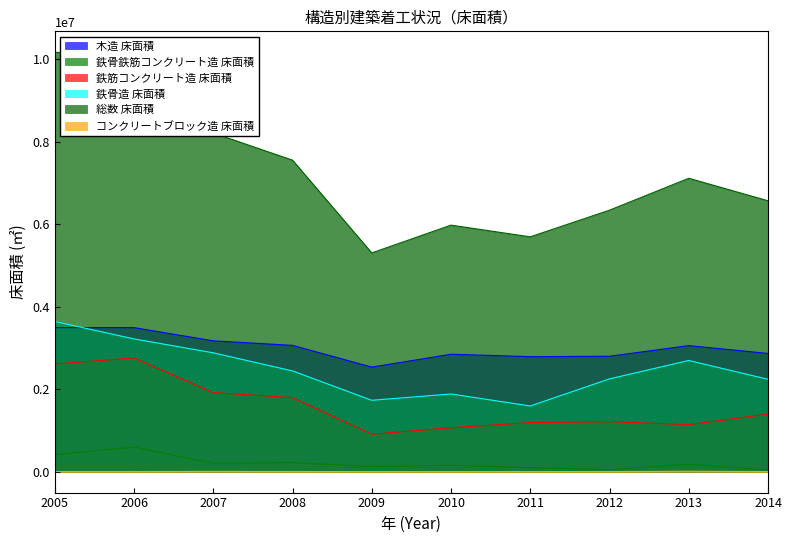

True or false: 鉄骨造 床面積 and 総数 床面積 cross at least once.

False